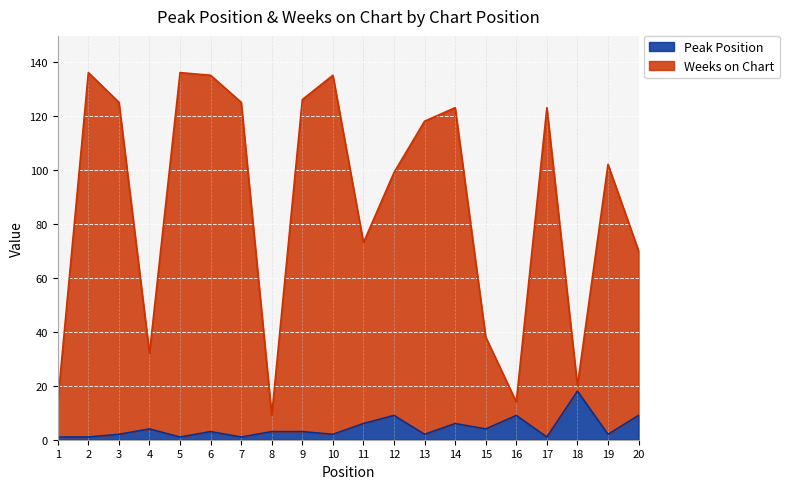

True or false: Weeks on Chart and Peak Position cross at least once.

False